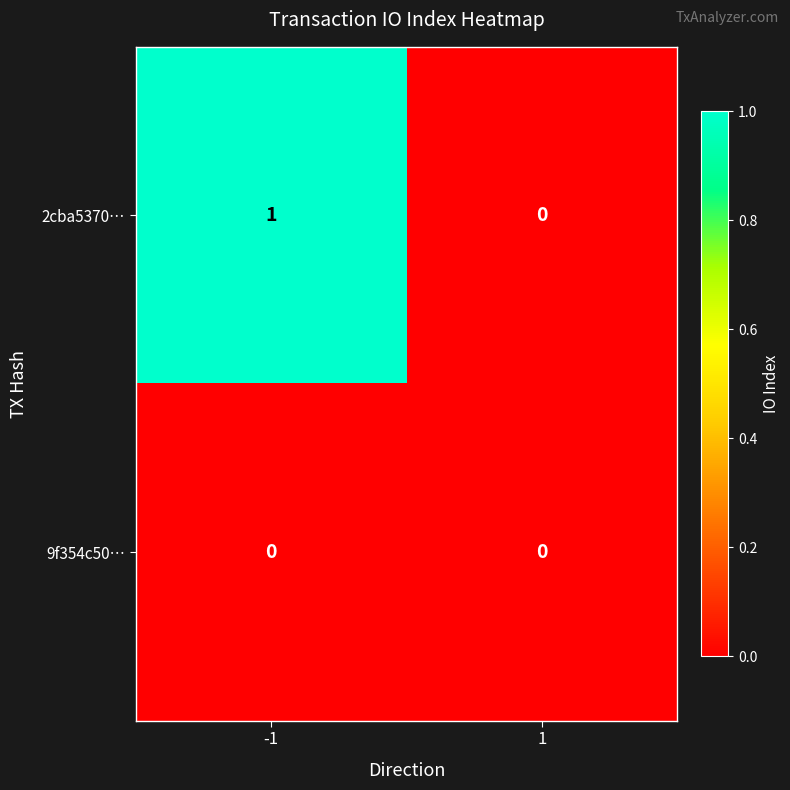

Rank the series by their average value, from highest to lowest.

2cba5370…, 9f354c50…